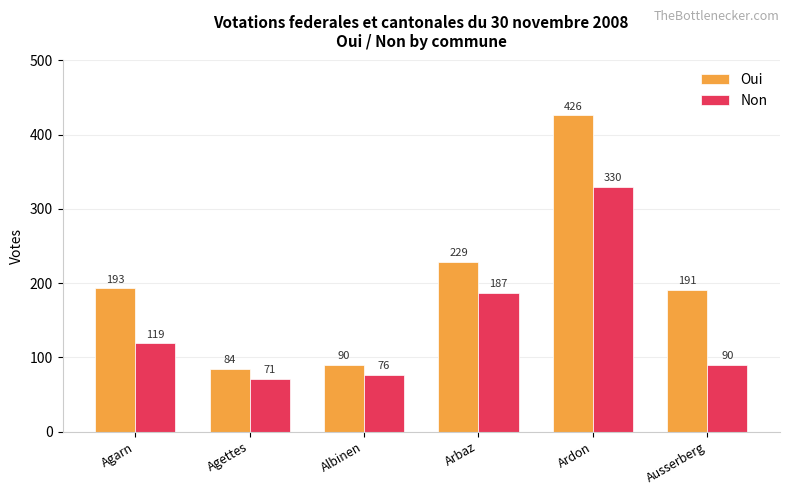

At which category is the sum across all series the highest?

Ardon